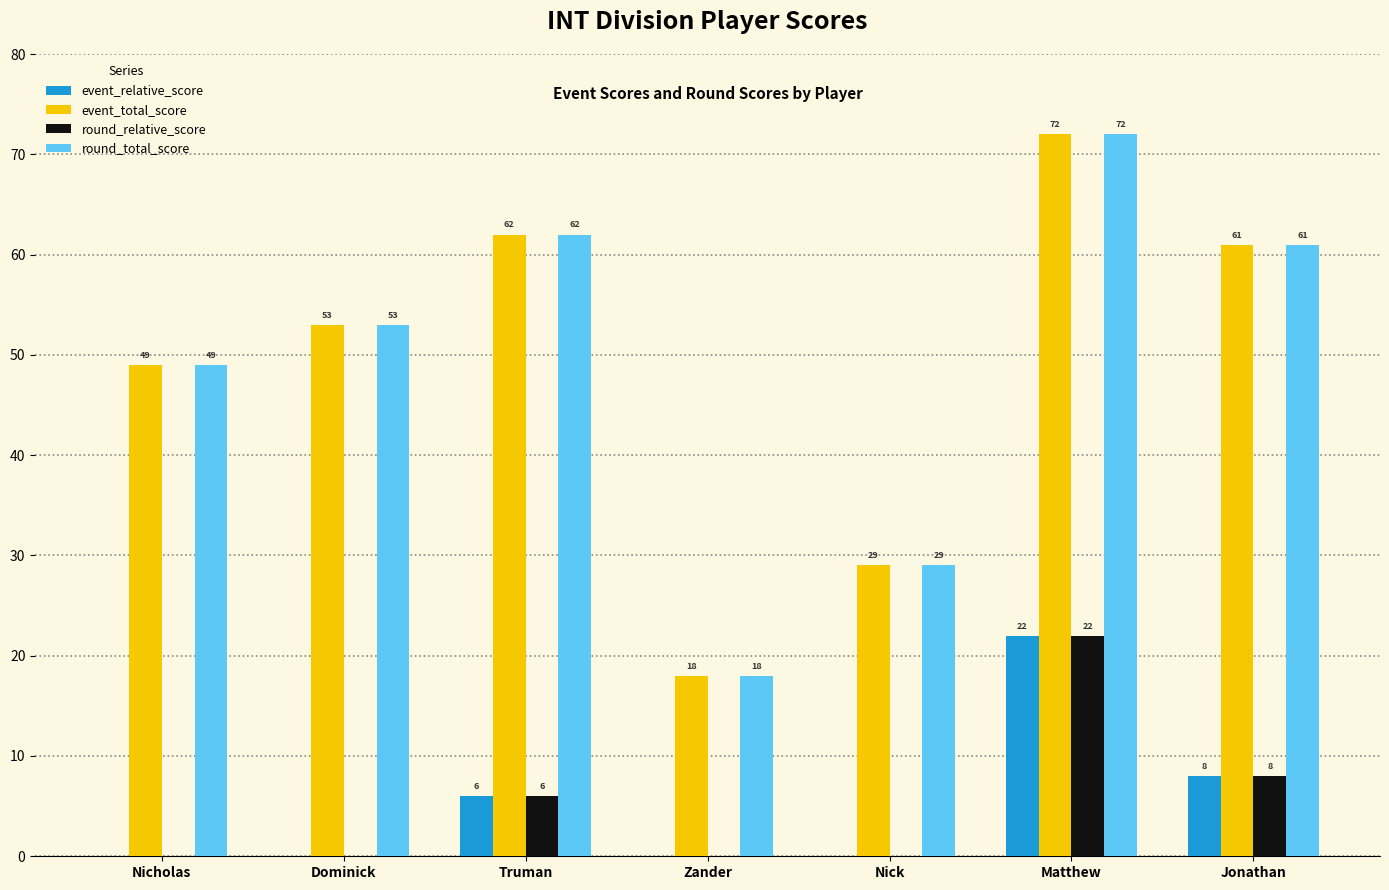

Are the bars grouped side by side (vs. stacked)?

Yes